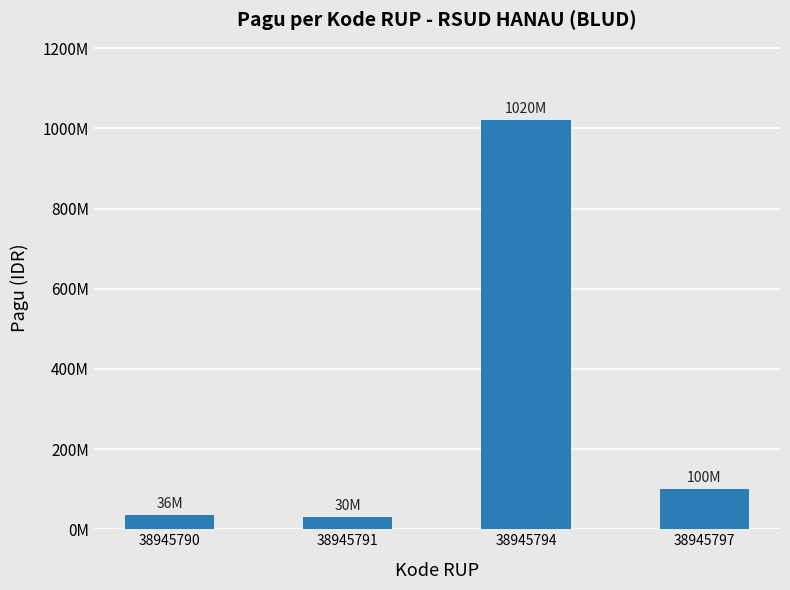

What is the ratio of the value at 38945790 to the value at 38945791?

1.2